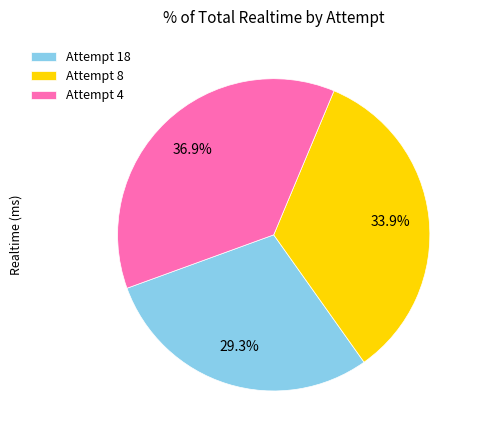

To the nearest percent, what portion does Attempt 4 represent?

37%